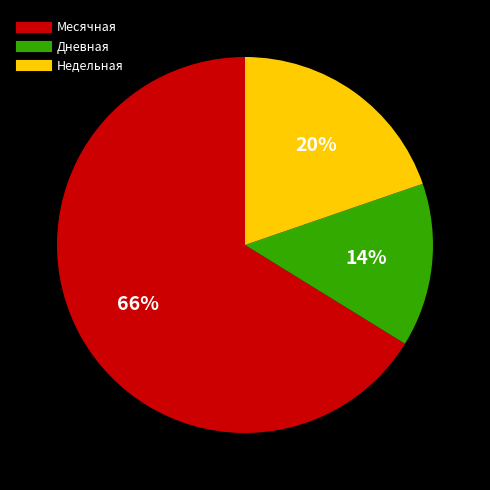

How many slices are in this pie chart?

3